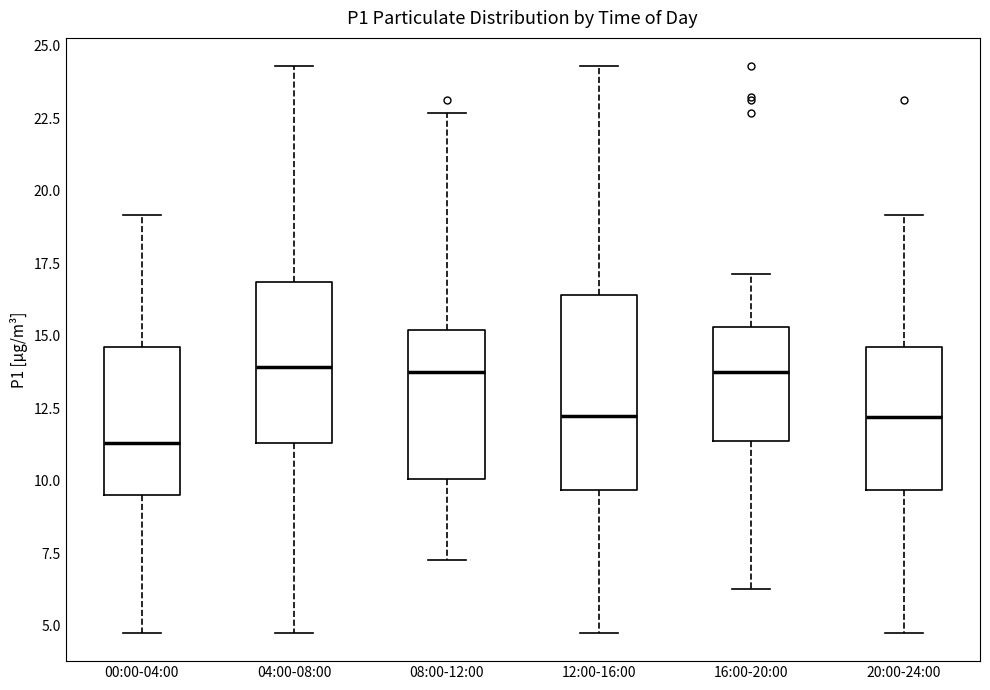

Reading left to right, transcribe this box plot: for each box, give where its median line is, the range the box spans, and where its two whiskers end, as read against the y-axis. The values are not printed on the chart, so give them approximately, as read against the axis.

00:00-04:00: median 11.5, box 9.5 to 14.5, whiskers 5.0 to 19.0
04:00-08:00: median 14.0, box 11.5 to 17.0, whiskers 5.0 to 24.5
08:00-12:00: median 14.0, box 10.0 to 15.0, whiskers 7.5 to 22.5
12:00-16:00: median 12.0, box 9.5 to 16.5, whiskers 5.0 to 24.5
16:00-20:00: median 14.0, box 11.5 to 15.5, whiskers 6.5 to 17.0
20:00-24:00: median 12.0, box 9.5 to 14.5, whiskers 5.0 to 19.0